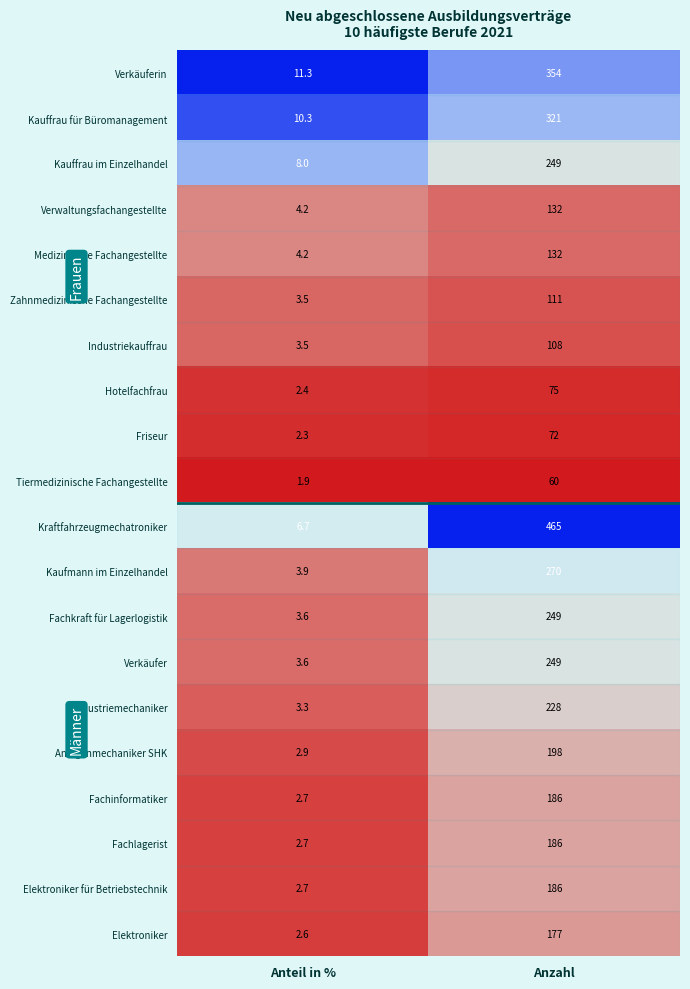

Rank the categories by Elektroniker für Betriebstechnik value from lowest to highest.

Anteil in %, Anzahl